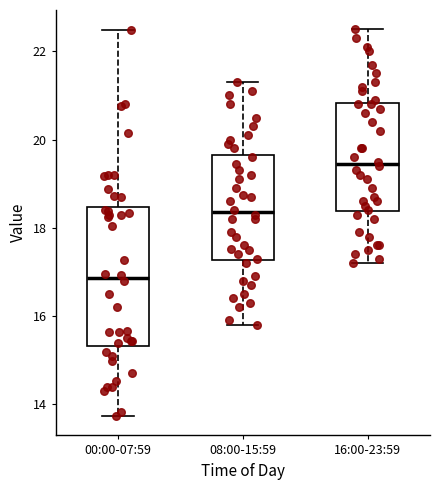

Which box is the tallest, from its lower edge to its upper edge?

00:00-07:59